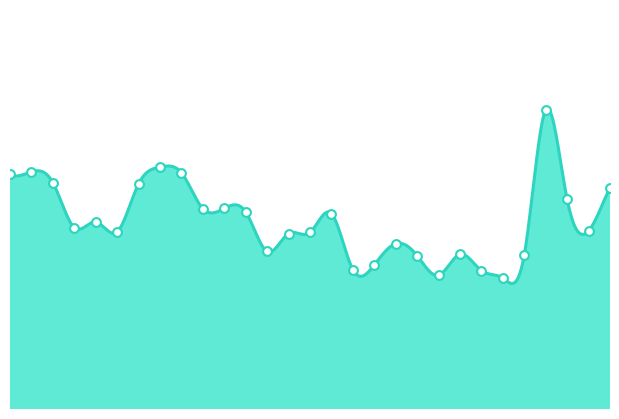

Approximately how many times larger is the value at 1999 compared to 2006?

1.0